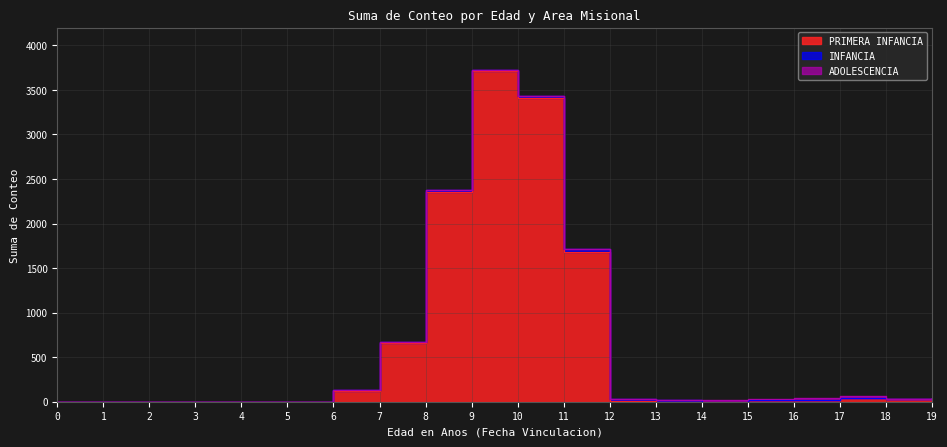

Between 13 and 0, which is larger?

13